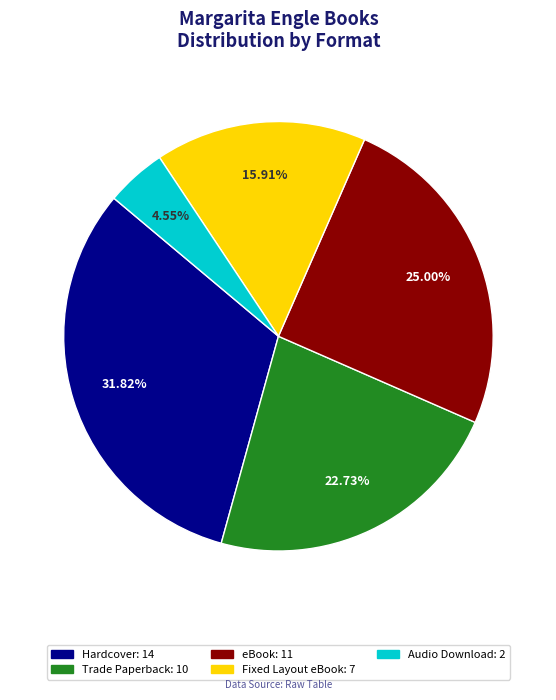

Count the number of slices in the pie.

5